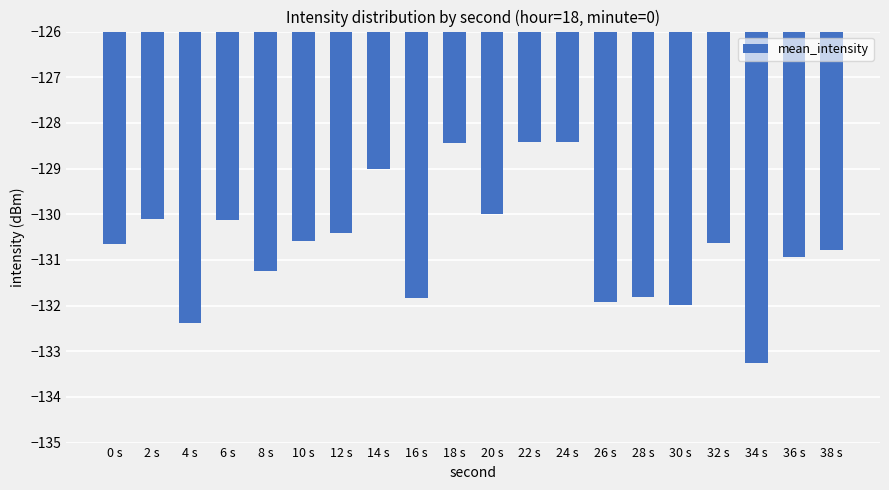

How many series are shown in this chart?

1